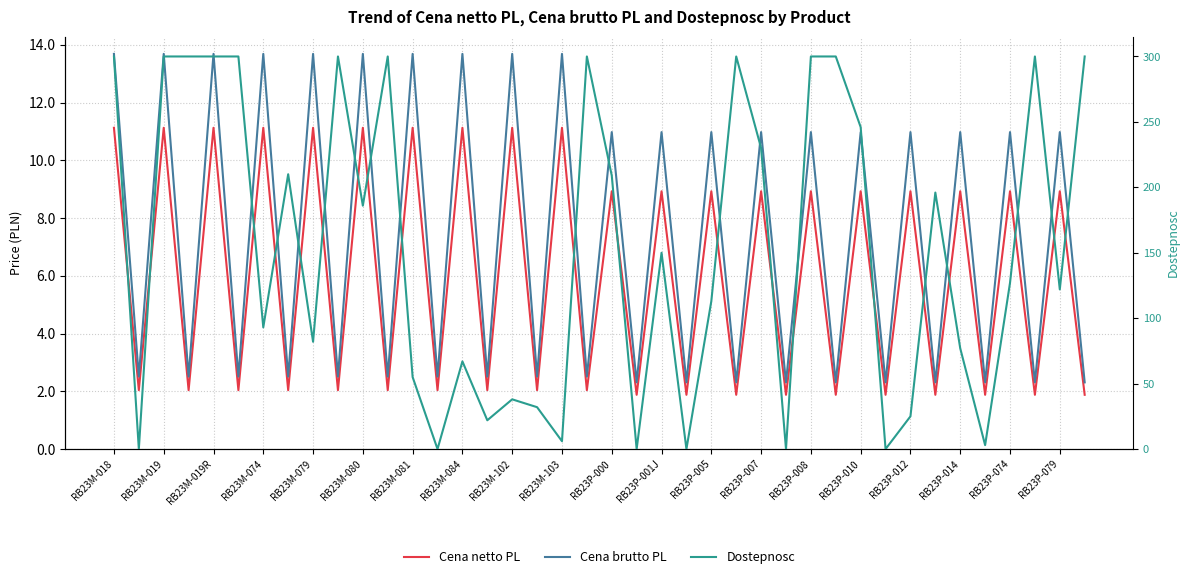

Which series has the widest spread of values?

Dostepnosc